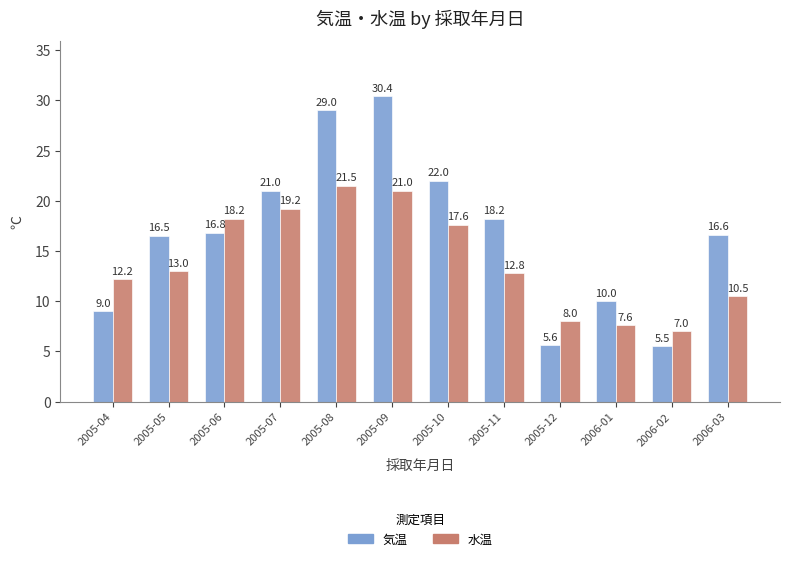

At which label does 気温 first exceed 16?

2005-05